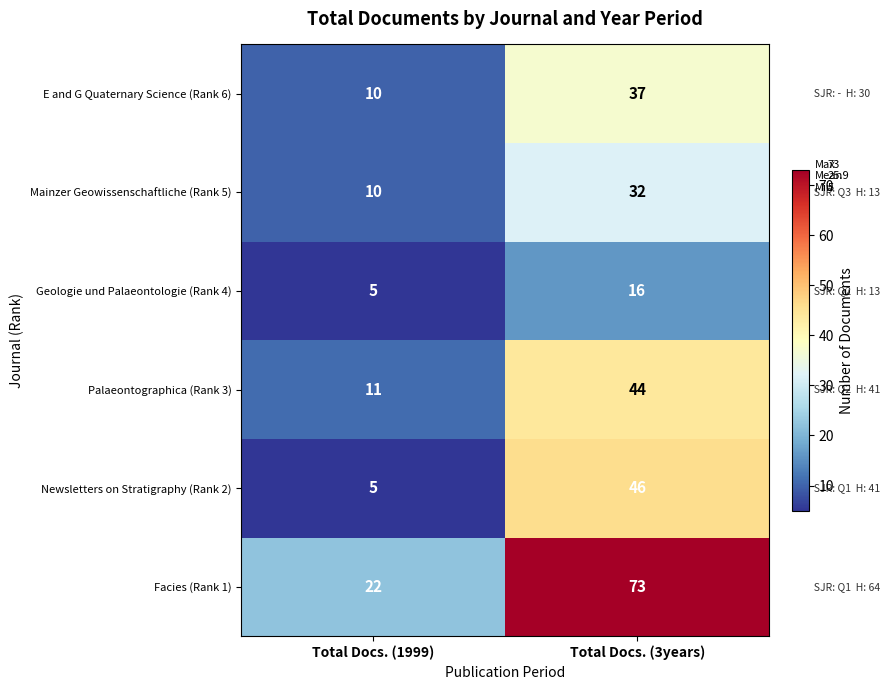

What is the spread (max minus min) of values at Total Docs. (1999)?

17